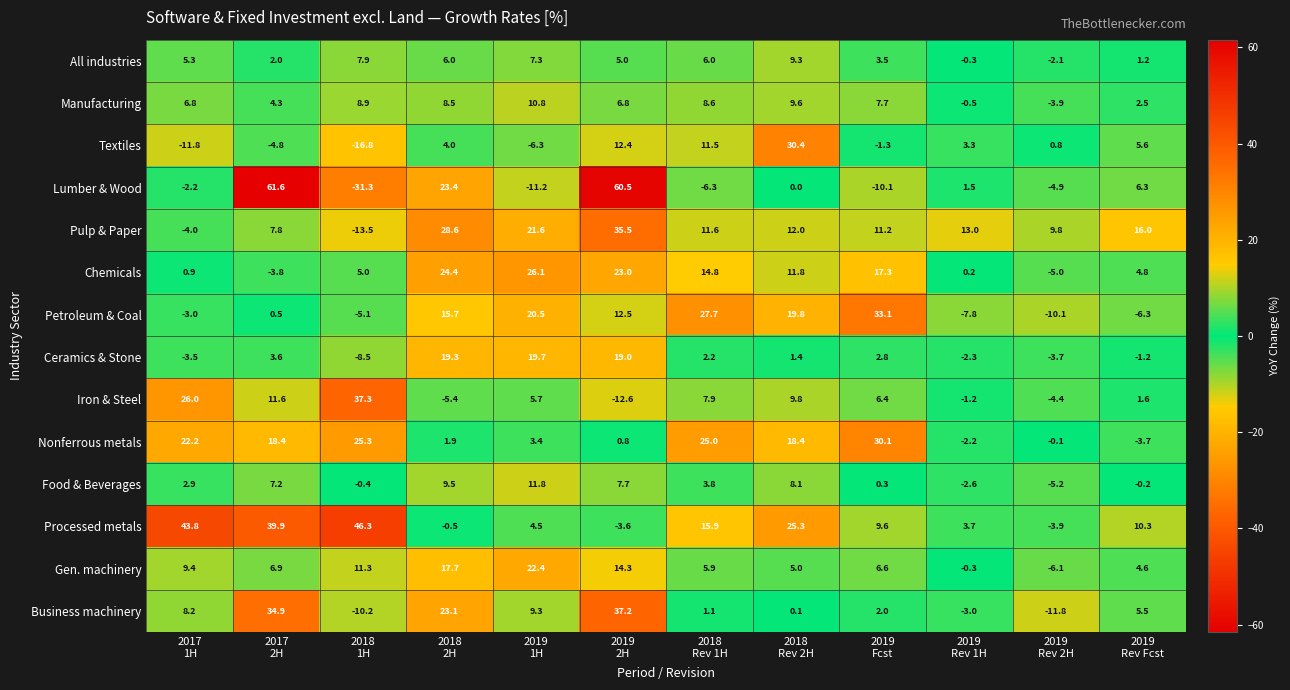

How many values in the Gen. machinery series are below 6?

5